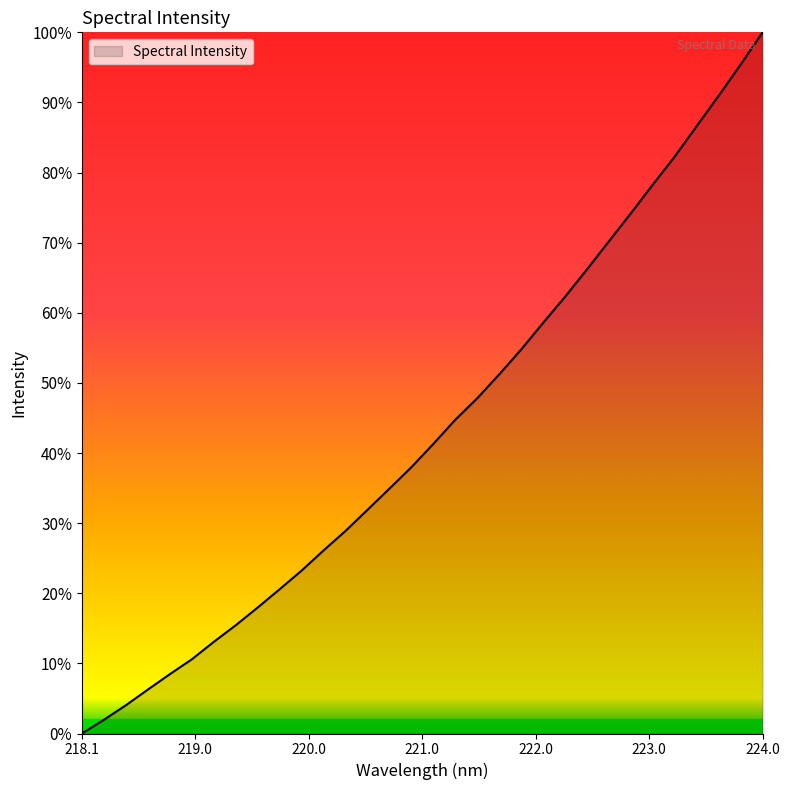

True or false: the data has more than 1 interior local peaks.

False